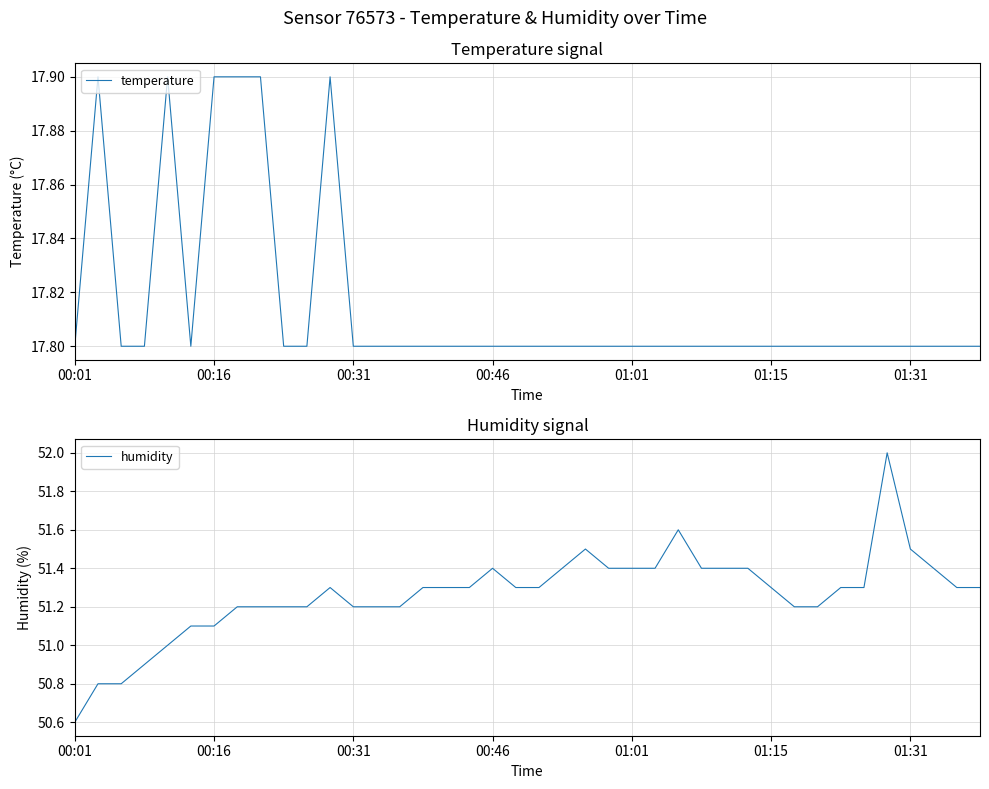

True or false: temperature and humidity intersect in this chart.

False